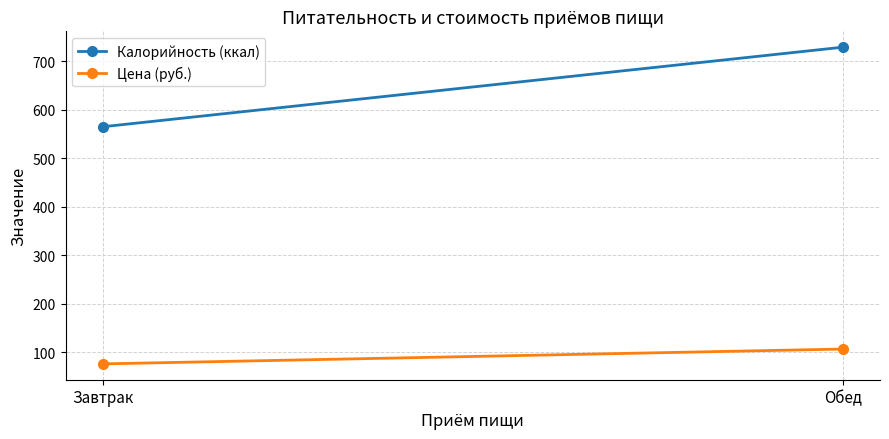

At how many categories does at least one series exceed 451?

2